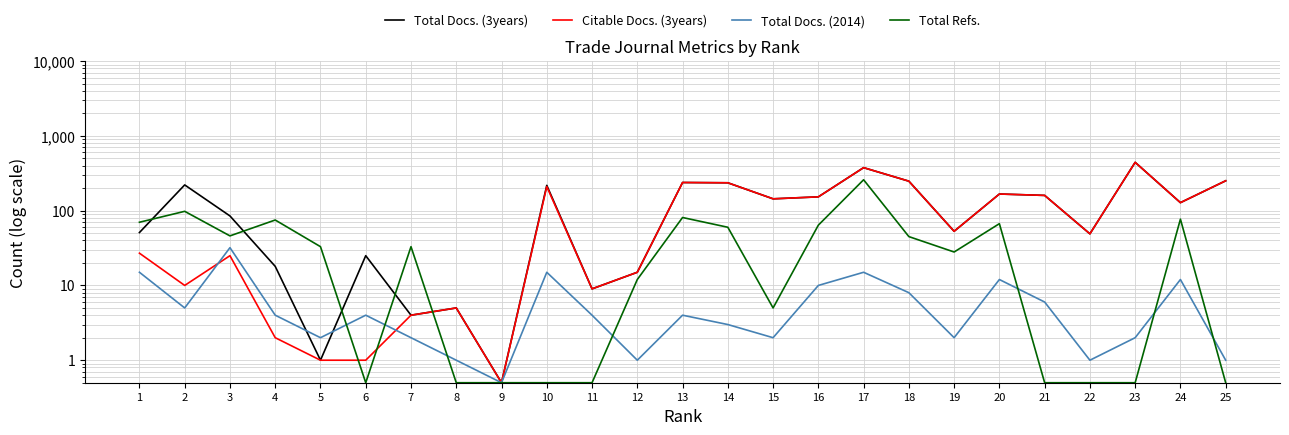

Reading right to left, list all the values displayed in this chart.

Total Docs. (3years): 251.0	128.0	443.0	49.0	160.0	167.0	53.0	248.0	376.0	153.0	144.0	236.0	238.0	15.0	9.0	218.0	0.5	5.0	4.0	25.0	1.0	18.0	85.0	221.0	51.0
Citable Docs. (3years): 251.0	128.0	443.0	49.0	160.0	167.0	53.0	248.0	376.0	153.0	144.0	236.0	238.0	15.0	9.0	210.0	0.5	5.0	4.0	1.0	1.0	2.0	25.0	10.0	27.0
Total Docs. (2014): 1.0	12.0	2.0	1.0	6.0	12.0	2.0	8.0	15.0	10.0	2.0	3.0	4.0	1.0	4.0	15.0	0.5	1.0	2.0	4.0	2.0	4.0	32.0	5.0	15.0
Total Refs.: 0.5	77.0	0.5	0.5	0.5	67.0	28.0	45.0	259.0	64.0	5.0	60.0	81.0	12.0	0.5	0.5	0.5	0.5	33.0	0.5	33.0	75.0	46.0	98.0	70.0